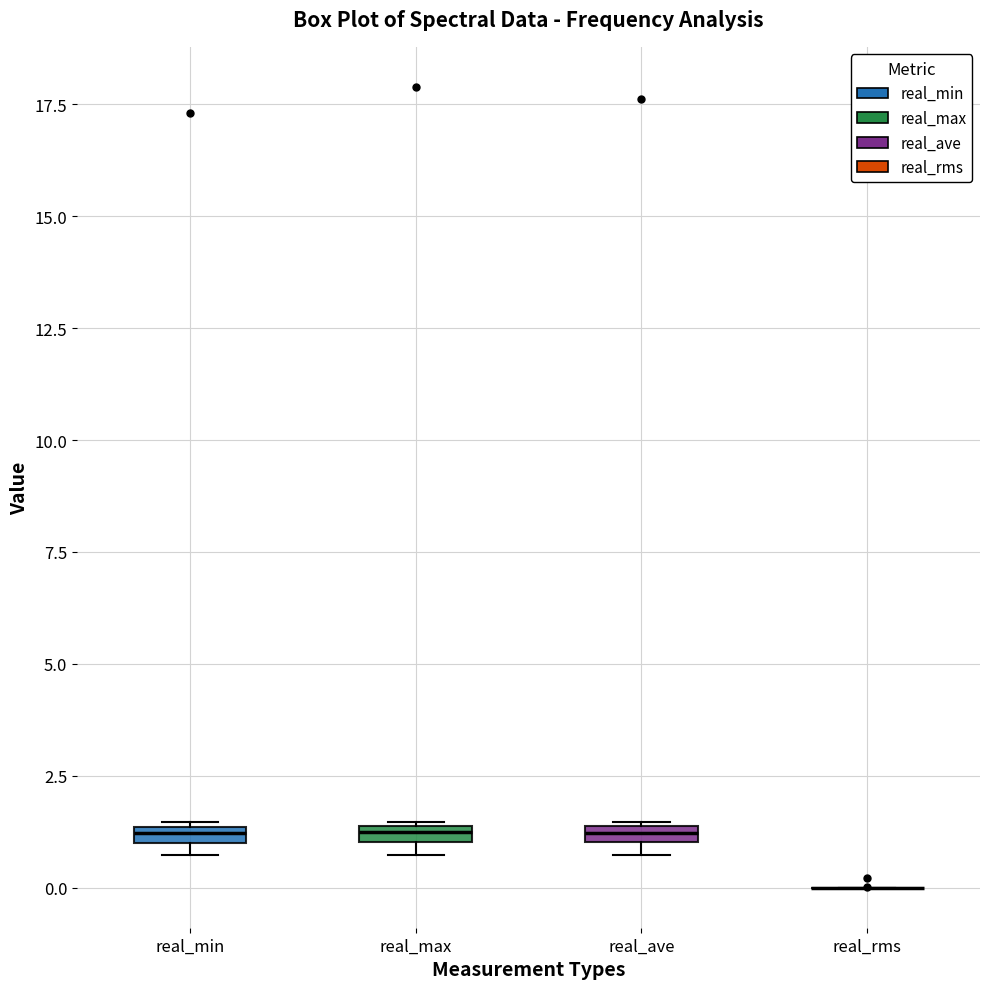

Where is the lower edge of the box for real_min on the y-axis? The values are not printed on the chart, so give them approximately, as read against the axis.

1.0